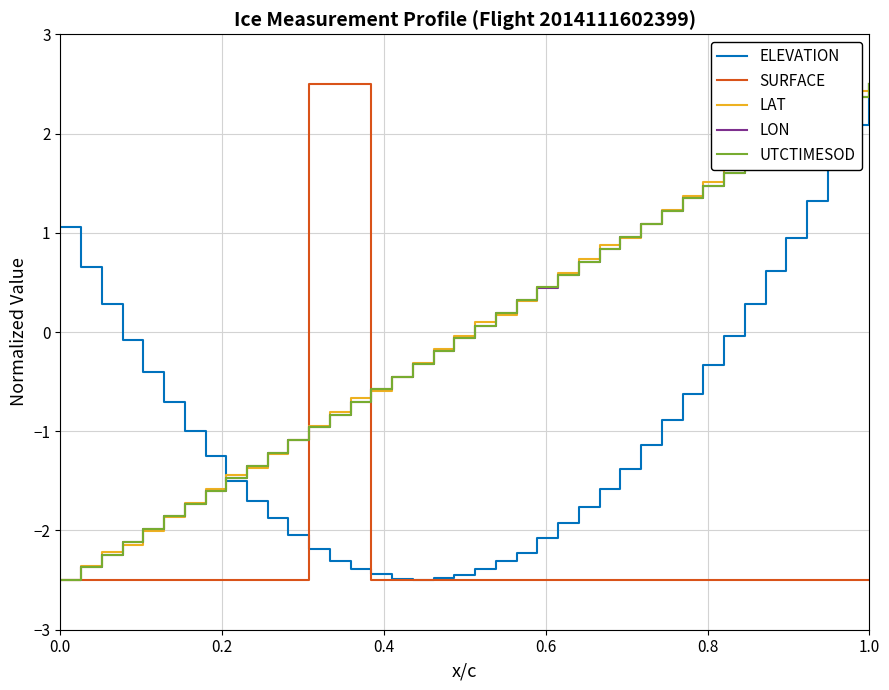

What is the greatest value displayed?

2.5